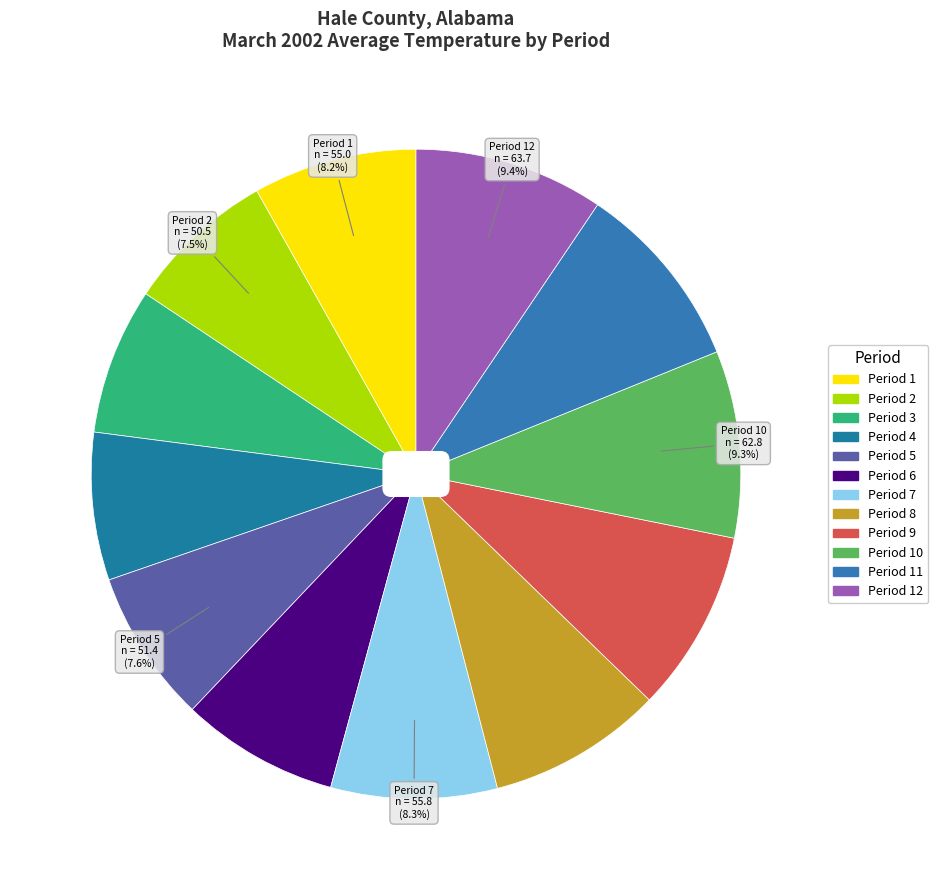

How many slices are in this pie chart?

12